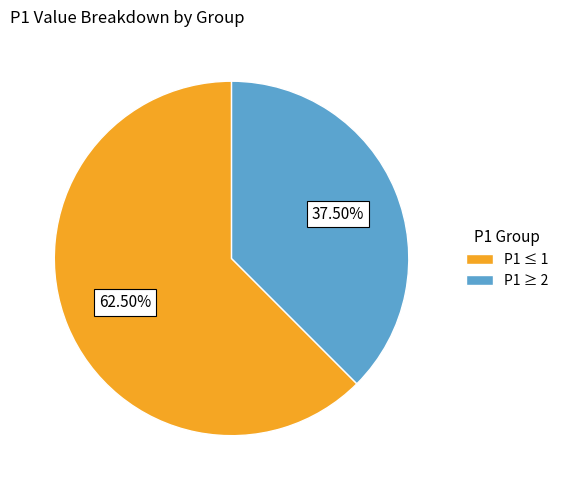

Is P1 ≤ 1 the majority of the pie?

Yes